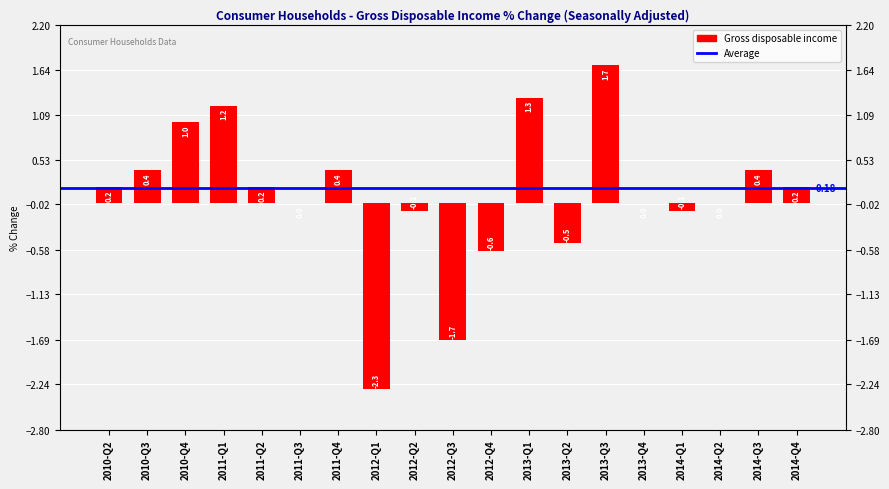

List the labels in order of value, smallest first.

2012-Q1, 2012-Q3, 2012-Q4, 2013-Q2, 2012-Q2, 2014-Q1, 2011-Q3, 2013-Q4, 2014-Q2, 2010-Q2, 2011-Q2, 2014-Q4, 2010-Q3, 2011-Q4, 2014-Q3, 2010-Q4, 2011-Q1, 2013-Q1, 2013-Q3